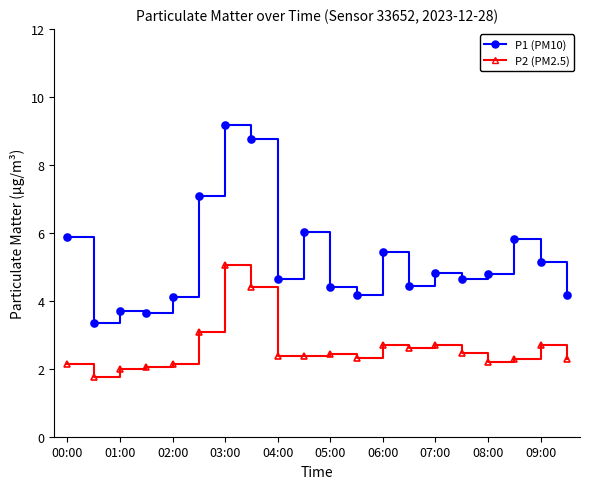

What is the greatest value displayed?

9.2